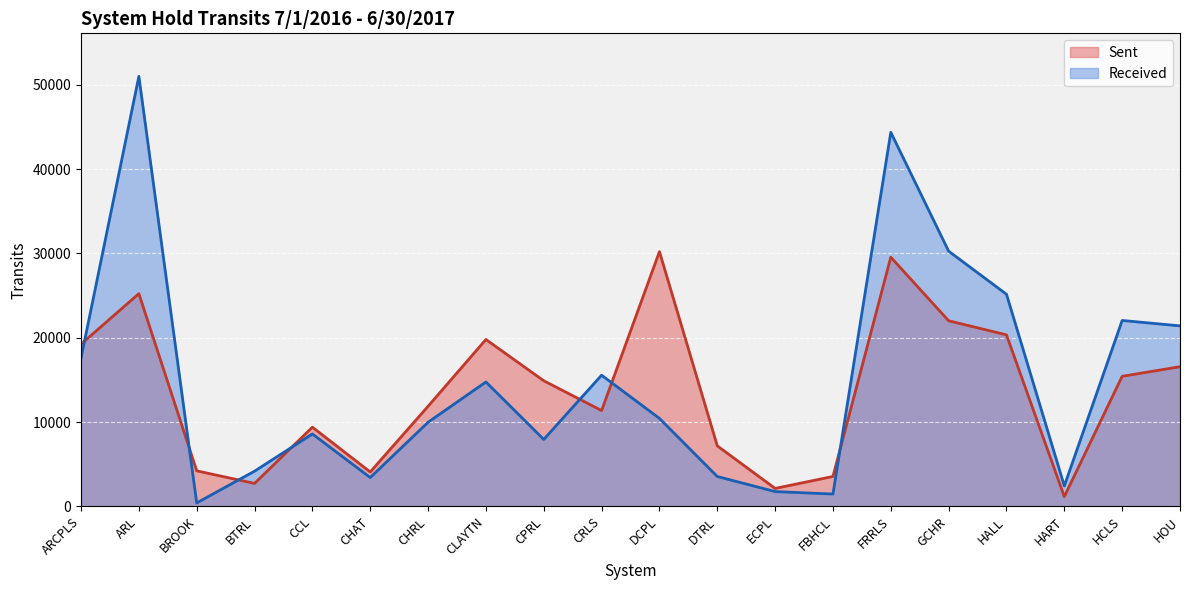

Rank the categories by Received value from highest to lowest.

ARL, FRRLS, GCHR, HALL, HCLS, HOU, ARCPLS, CRLS, CLAYTN, DCPL, CHRL, CCL, CPRL, BTRL, DTRL, CHAT, HART, ECPL, FBHCL, BROOK